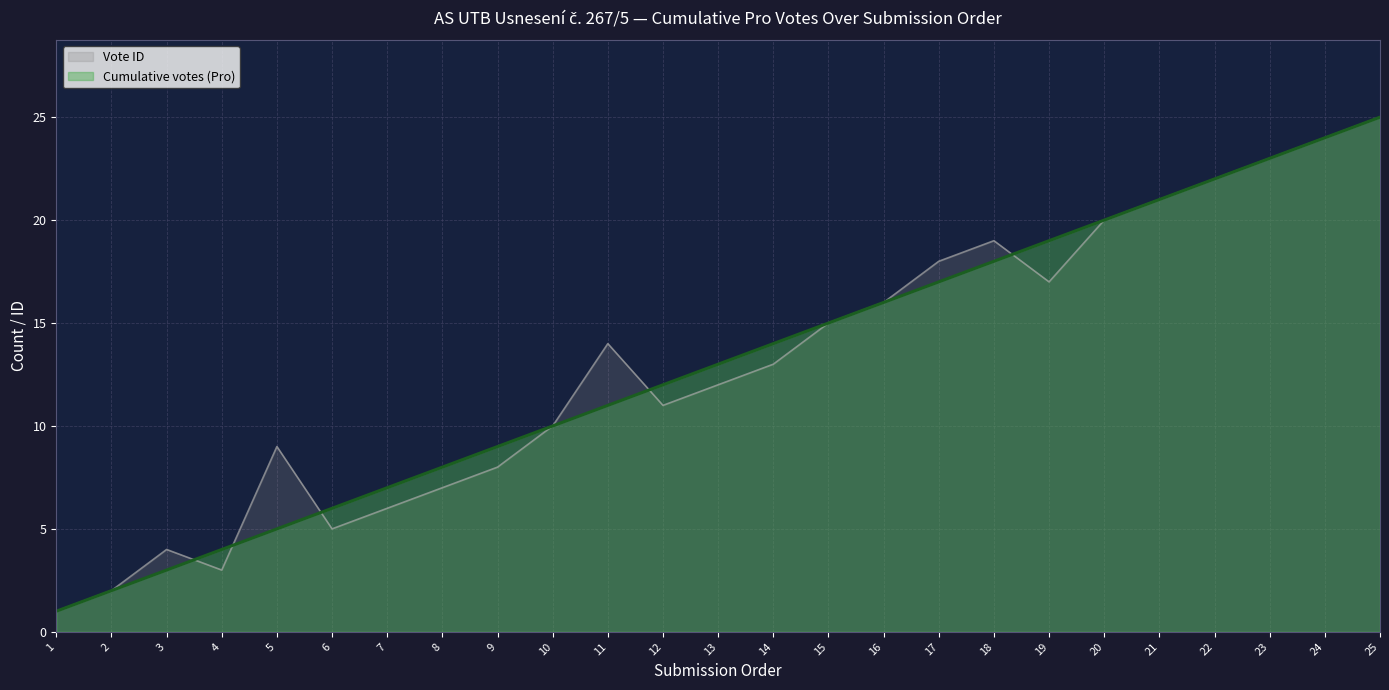

Rank the series by their maximum value, from highest to lowest.

Cumulative votes (Pro), Vote ID